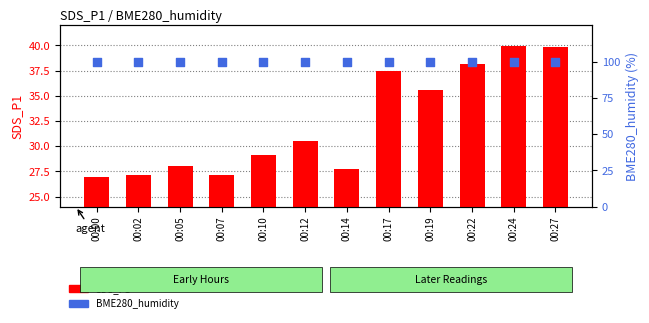

Which series has the widest spread of Y values?

SDS_P1